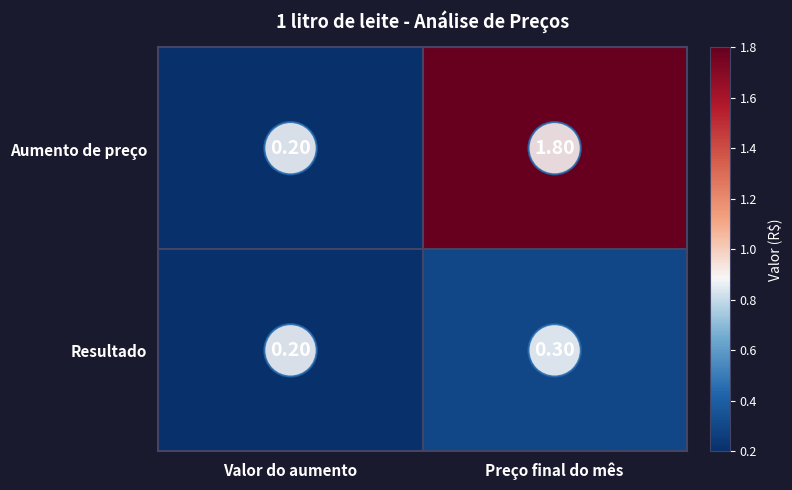

At which category is the sum across all series the highest?

Preço final do mês